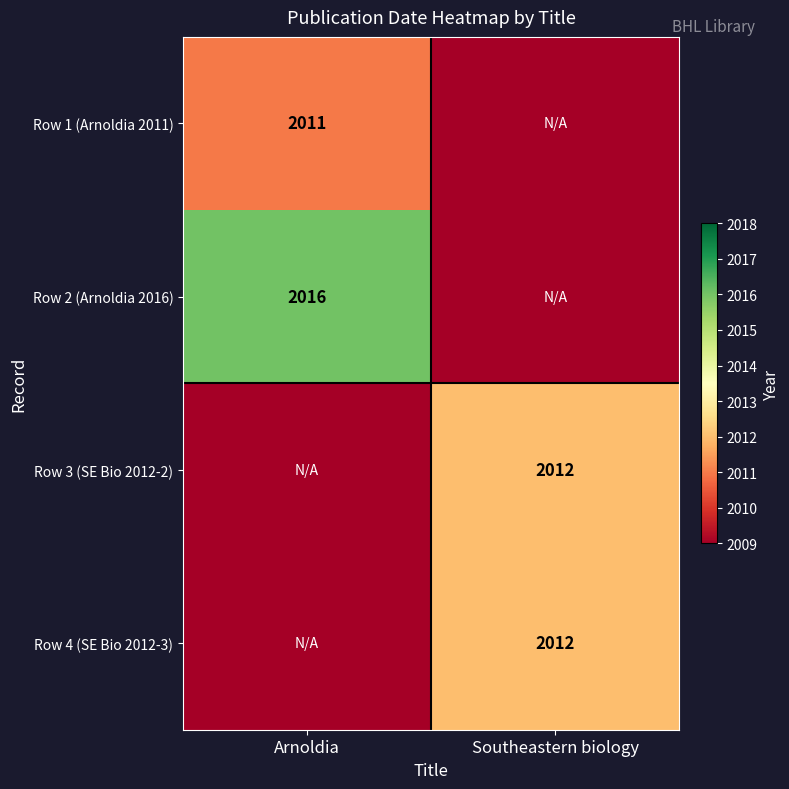

Is it true that Row 1 (Arnoldia 2011) equals 2695 at Arnoldia?

False